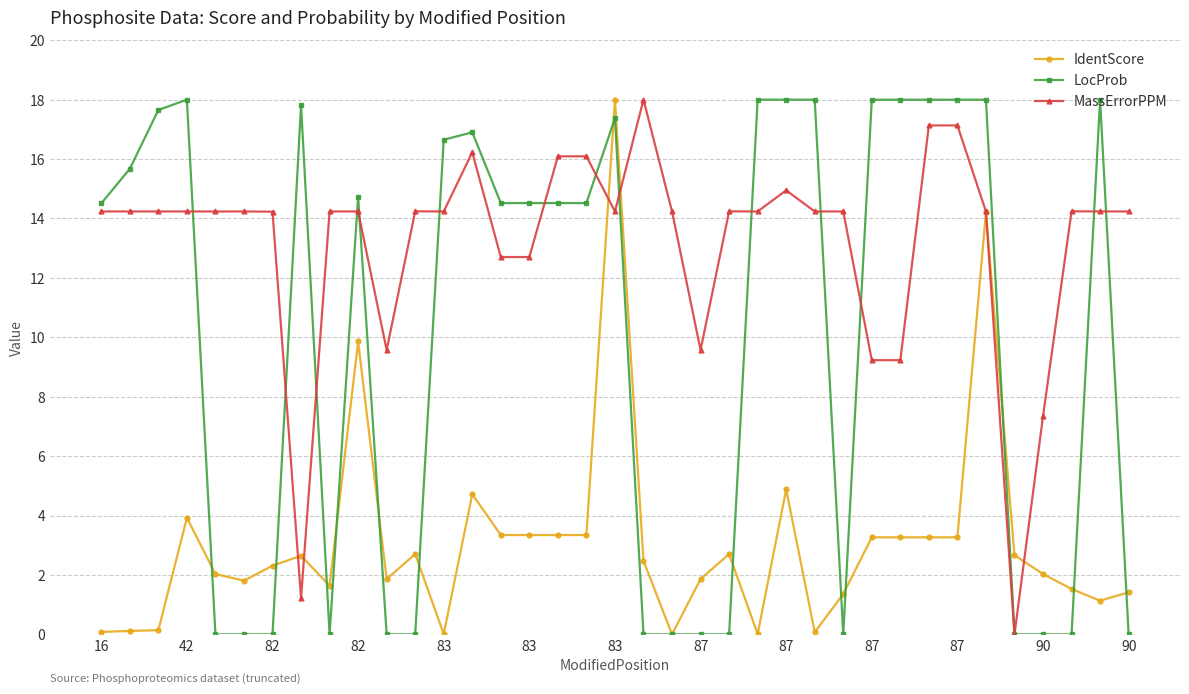

What is the highest value of the LocProb series?

18.0